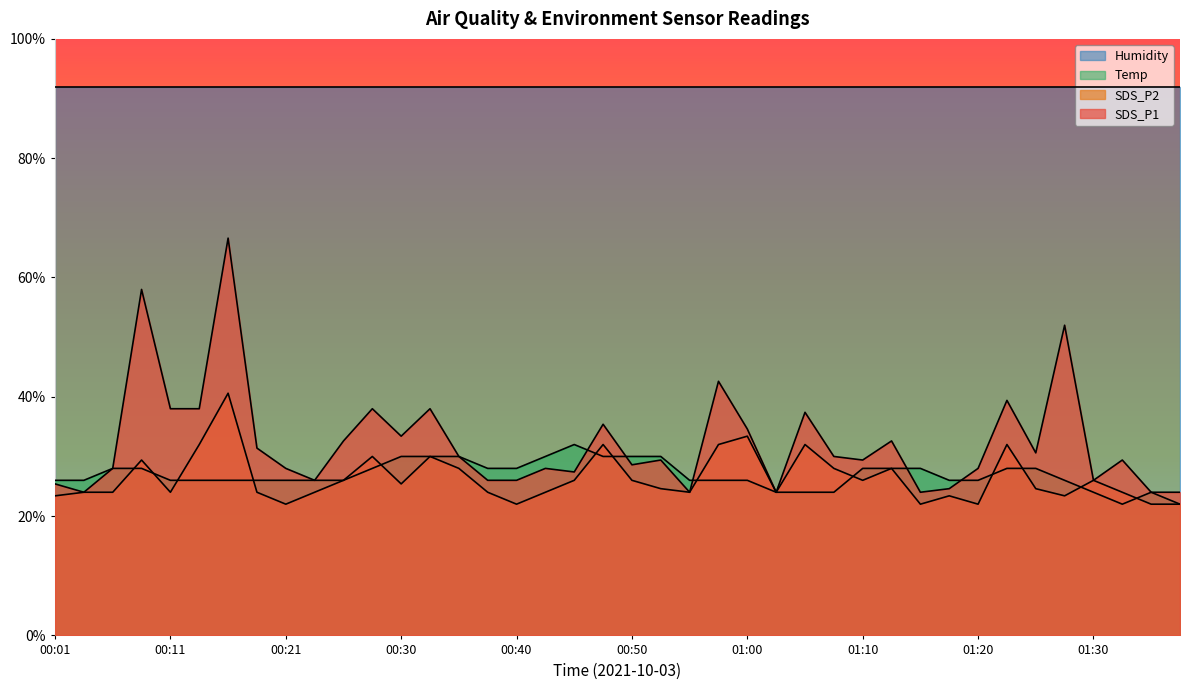

Does the chart display data point markers on the line(s)?

No